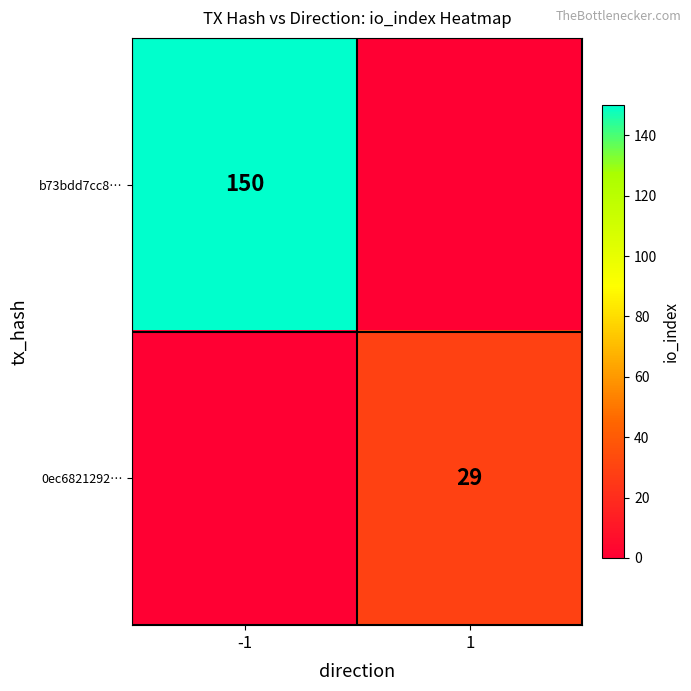

The b73bdd7cc8… series shows 62 at -1. True or false?

False